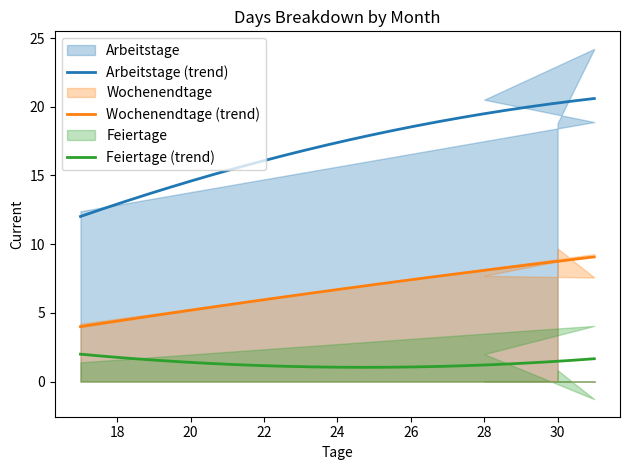

True or false: Wochenendtage has more than 0 points higher than both neighbors.

True